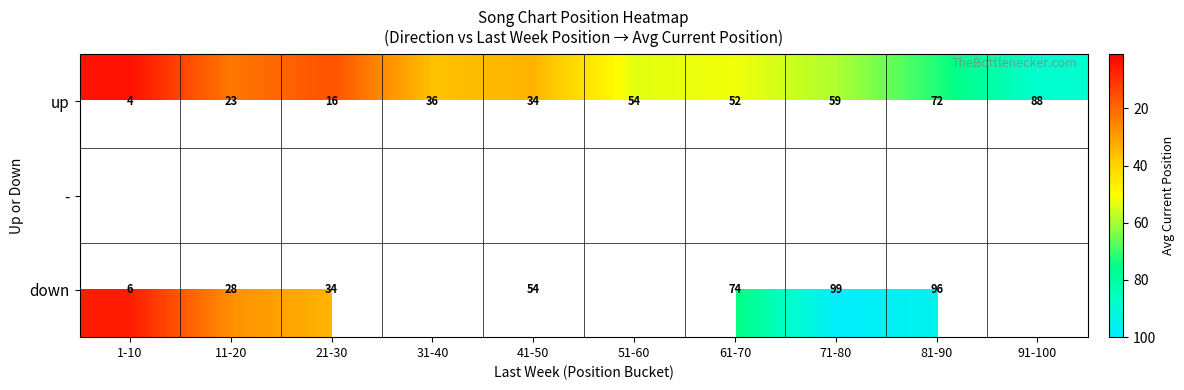

True or false: down has a value of 54.0 at 41-50.

True